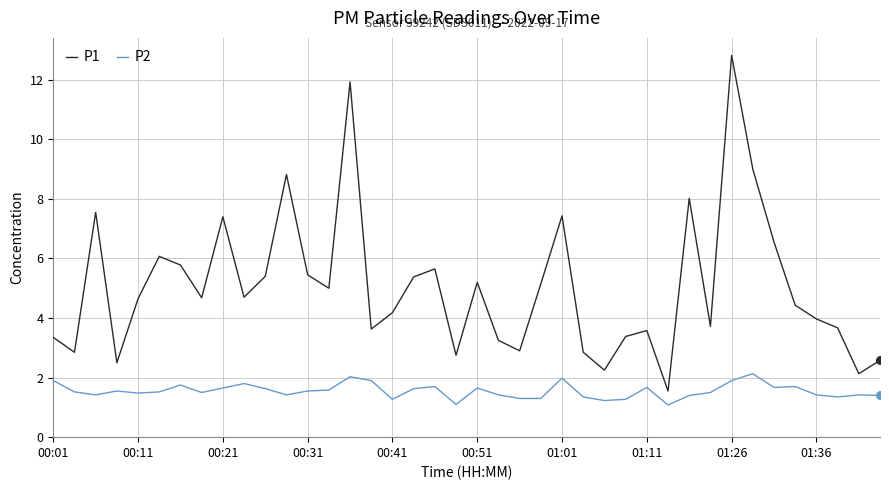

Which series has the largest total across all categories?

P1